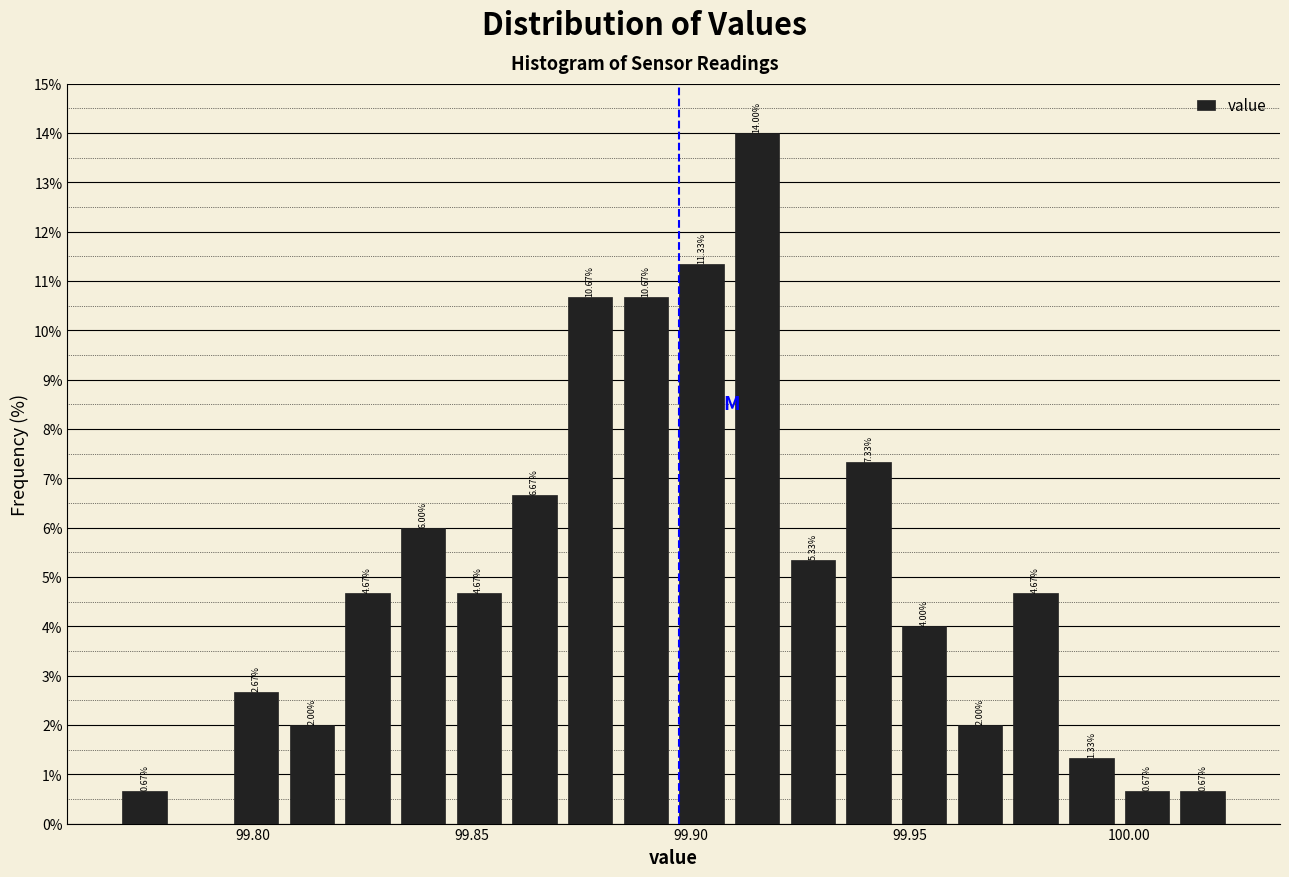

Around what value on the x-axis is the tallest bar? Give the approximate position of its centre, as read against the axis.

99.915